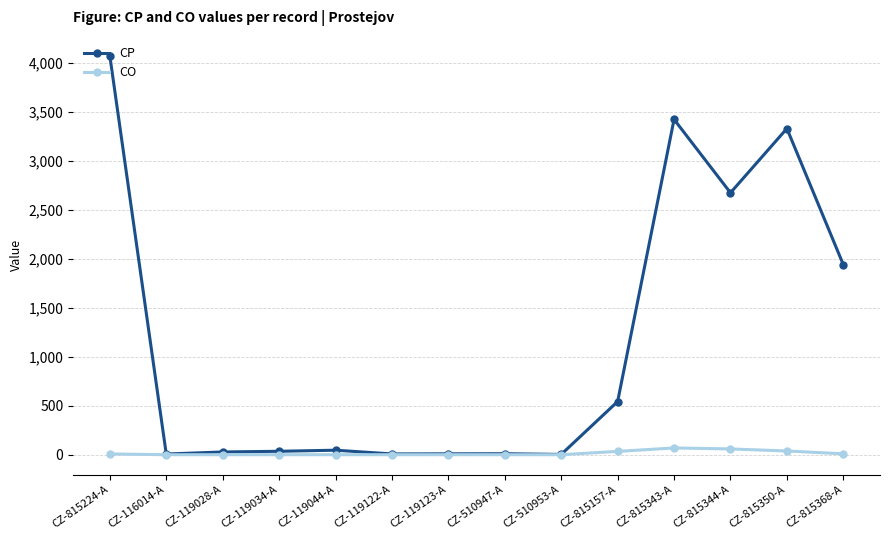

What are all the series names shown in the legend?

CP, CO